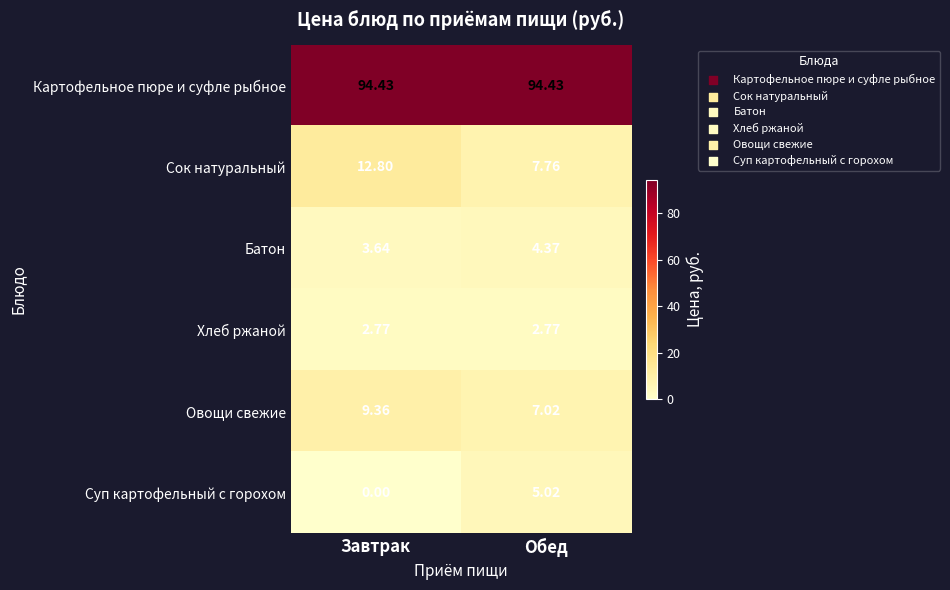

At Обед, list the series in order from smallest to largest.

Хлеб ржаной, Батон, Суп картофельный с горохом, Овощи свежие, Сок натуральный, Картофельное пюре и суфле рыбное